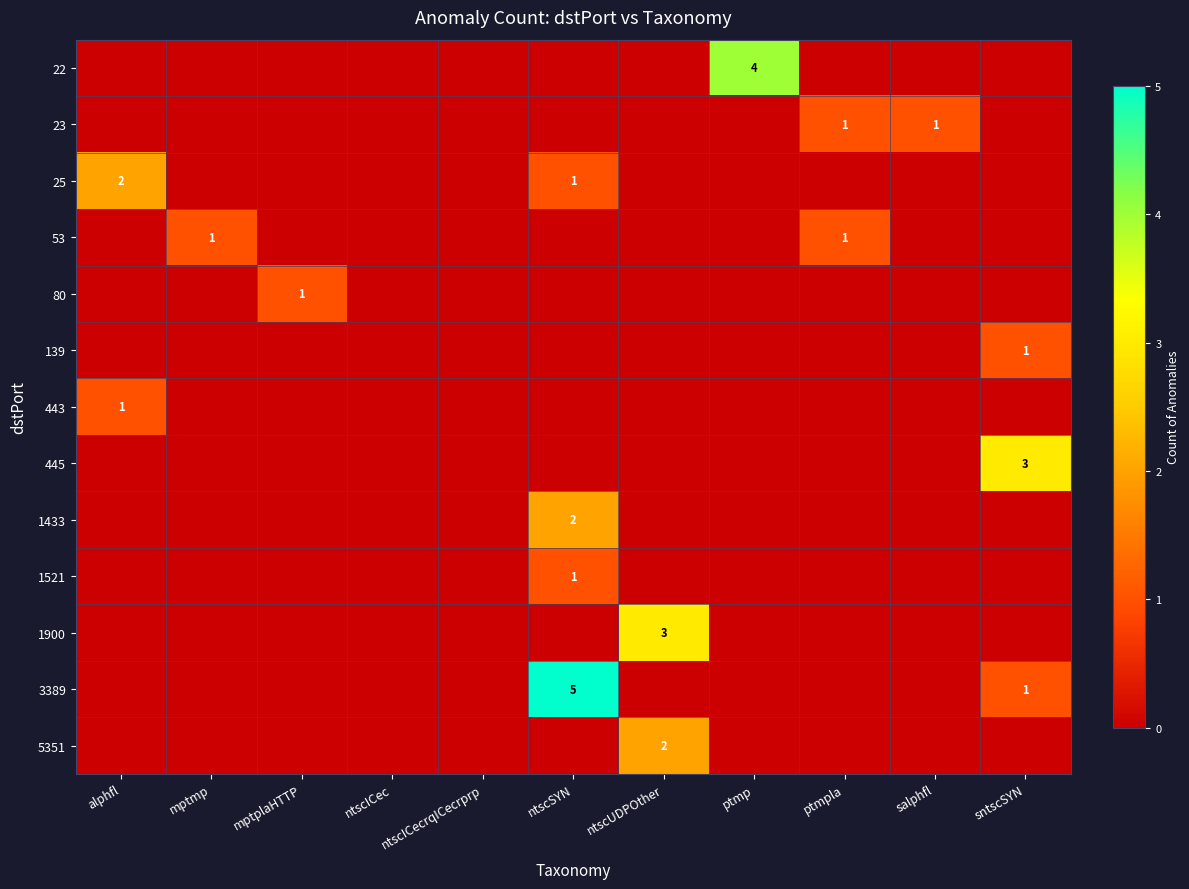

How many values in the 80 series exceed 0?

1